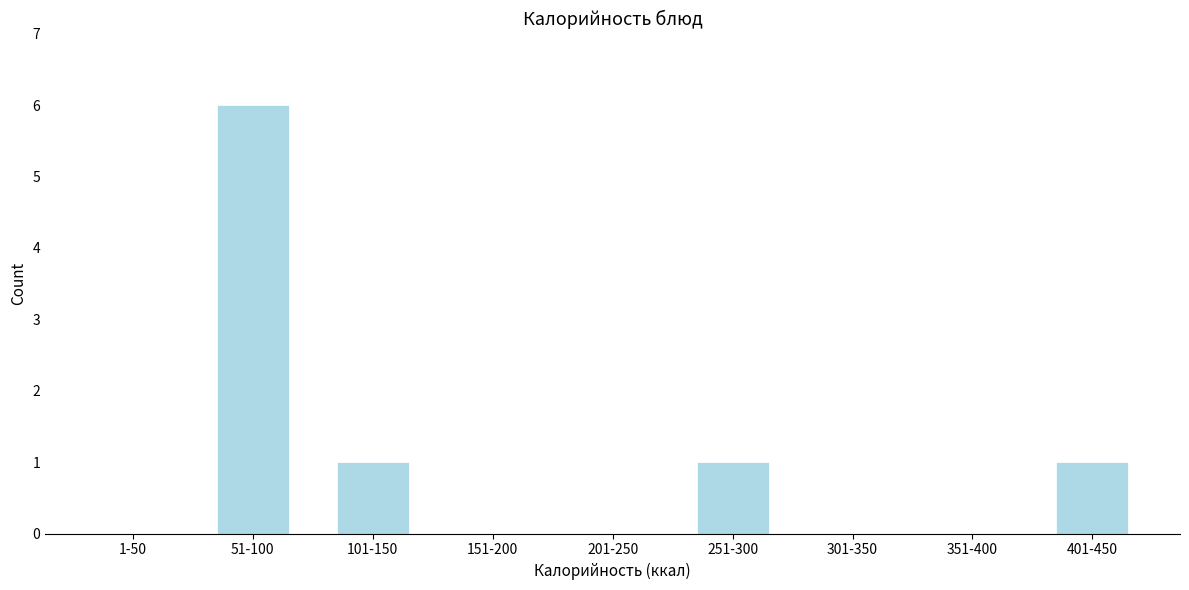

Reading left to right, transcribe all the data shown in this chart.

1-50=0	51-100=6	101-150=1	151-200=0	201-250=0	251-300=1	301-350=0	351-400=0	401-450=1